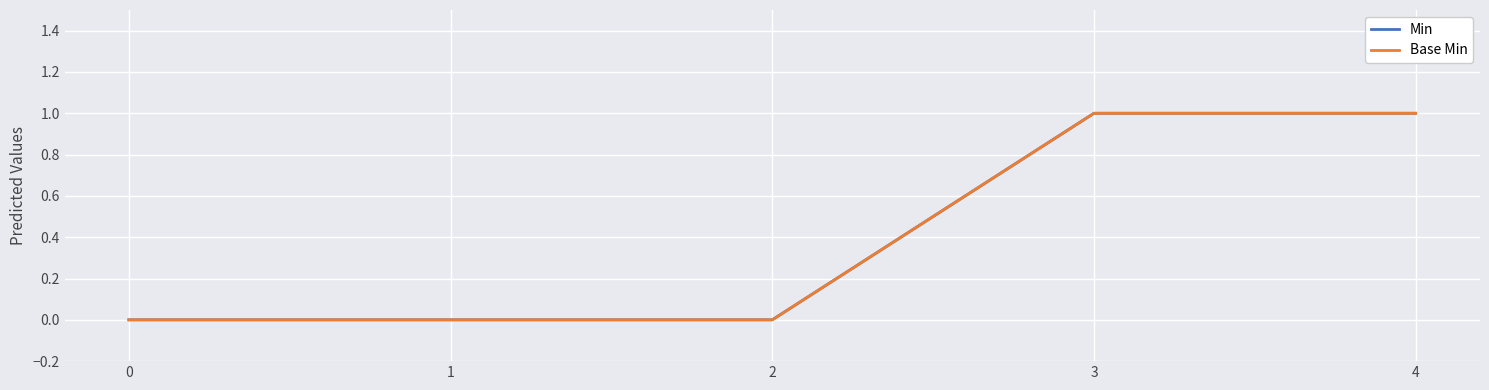

What is the sum of the Min values at 1 and 3?

1